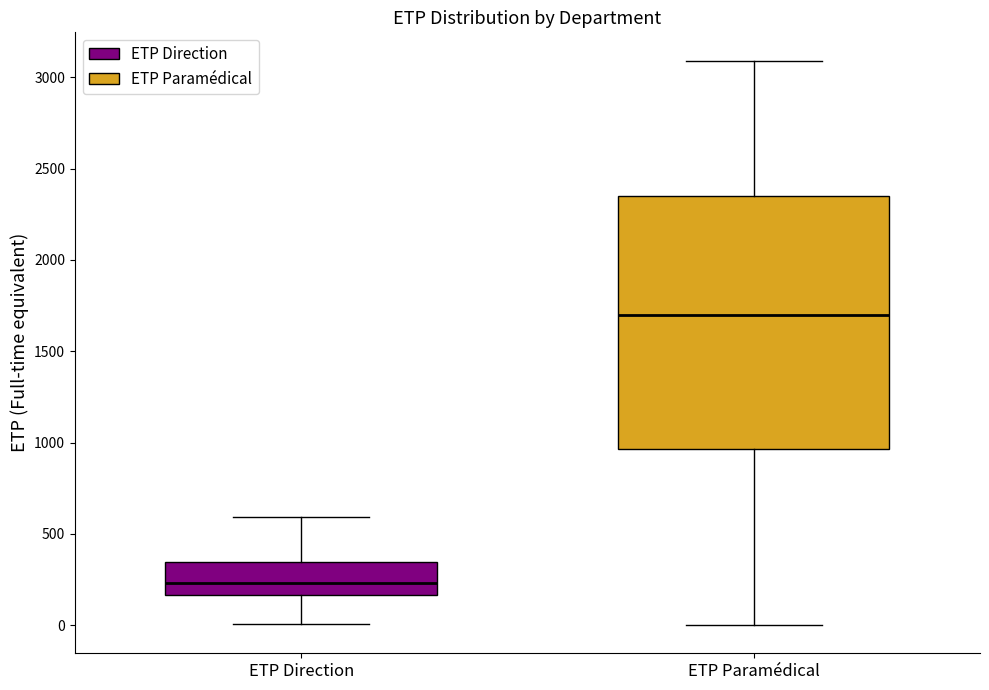

Reading left to right, transcribe this box plot: for each box, give where its median line is, the range the box spans, and where its two whiskers end, as read against the y-axis. The values are not printed on the chart, so give them approximately, as read against the axis.

ETP Direction: median 250, box 150 to 350, whiskers 0 to 600
ETP Paramédical: median 1700, box 950 to 2350, whiskers 0 to 3100